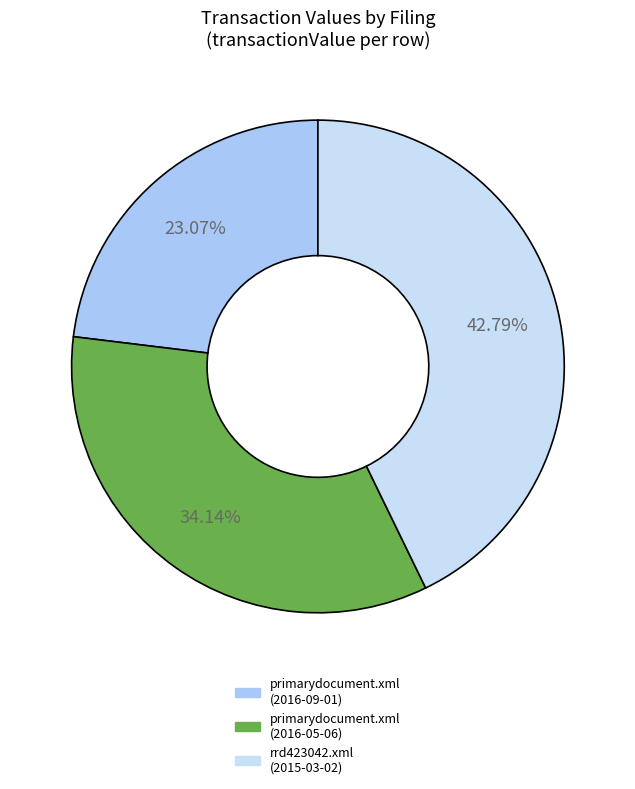

Which has a higher value, primarydocument.xml (2016-05-06) or primarydocument.xml (2016-09-01)?

primarydocument.xml (2016-05-06)